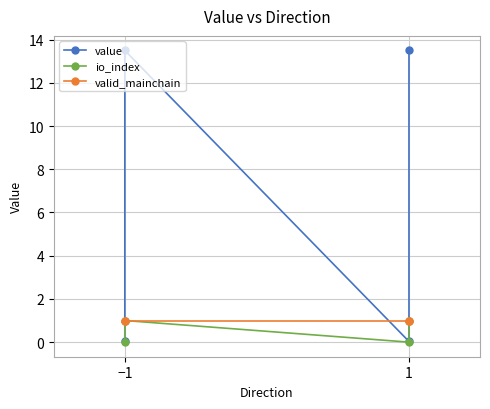

Between which two adjacent categories do valid_mainchain and value first intersect?

−1 and −1